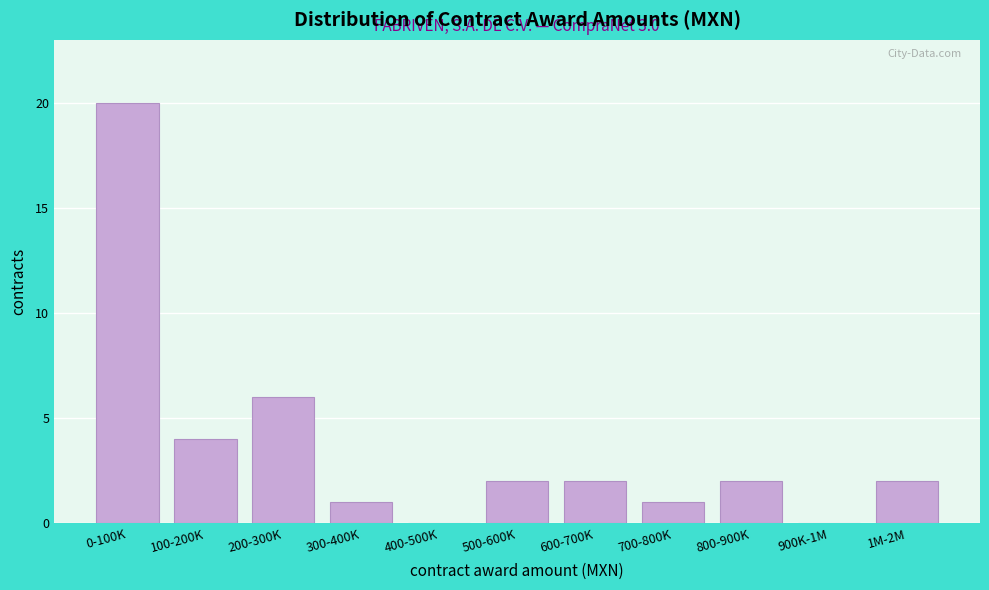

Reading left to right, extract all data points from this chart.

0-100K=20	100-200K=4	200-300K=6	300-400K=1	400-500K=0	500-600K=2	600-700K=2	700-800K=1	800-900K=2	900K-1M=0	1M-2M=2